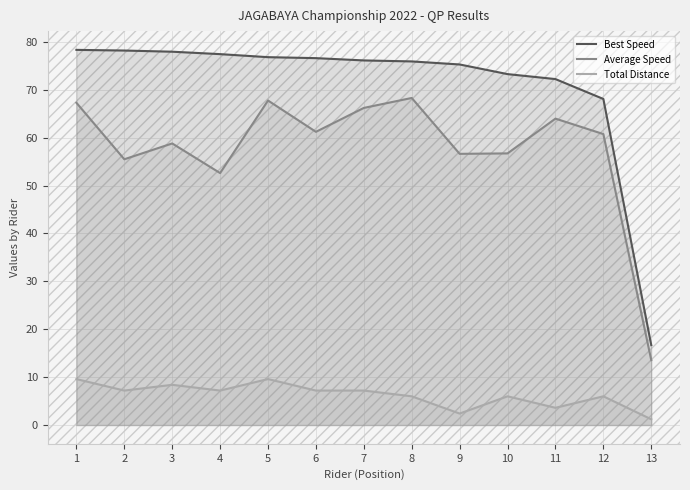

True or false: Total Distance and Average Speed intersect in this chart.

False